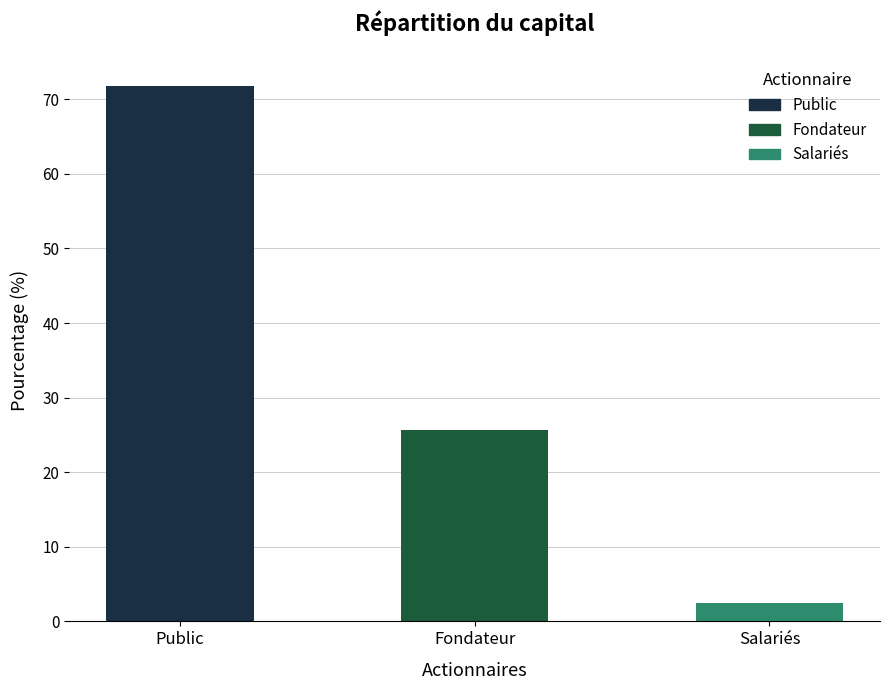

What is the change in value from Fondateur to Salariés?

-23.1